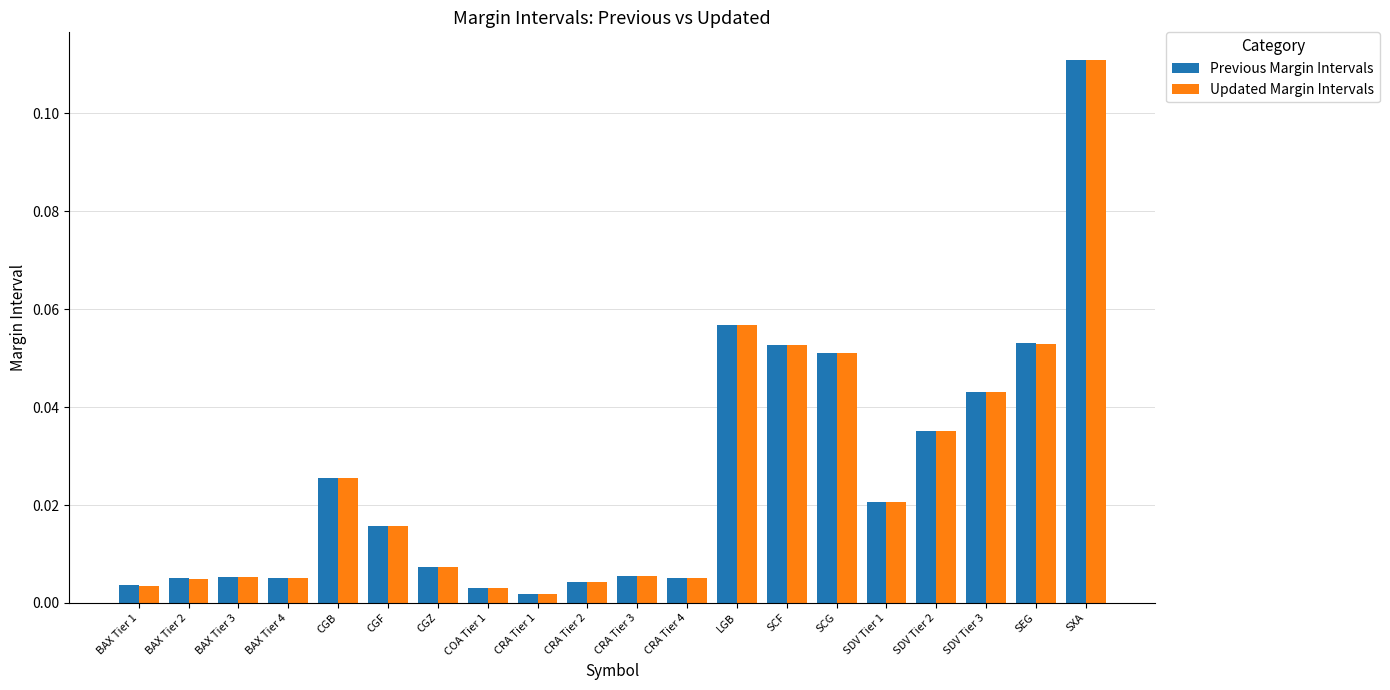

What is the sum of all Updated Margin Intervals values?

0.5